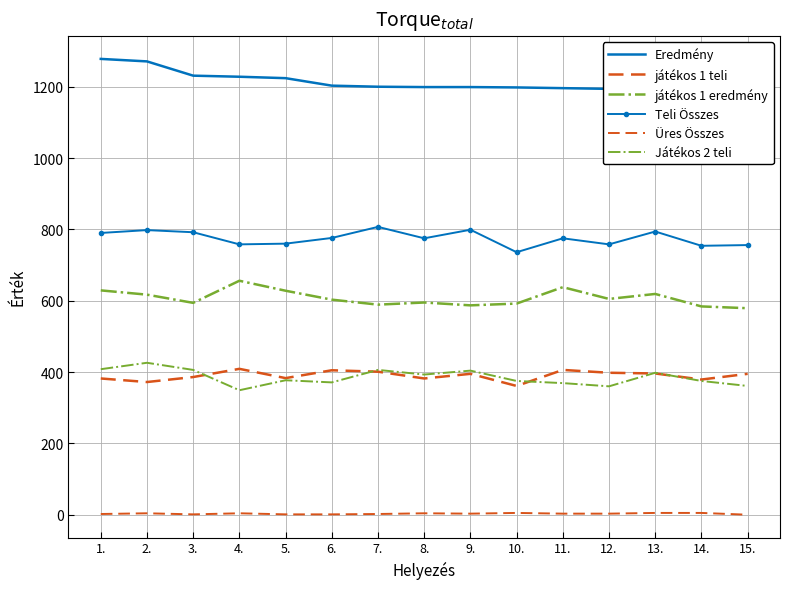

What is the difference between the highest and lowest values at 15.?

1180